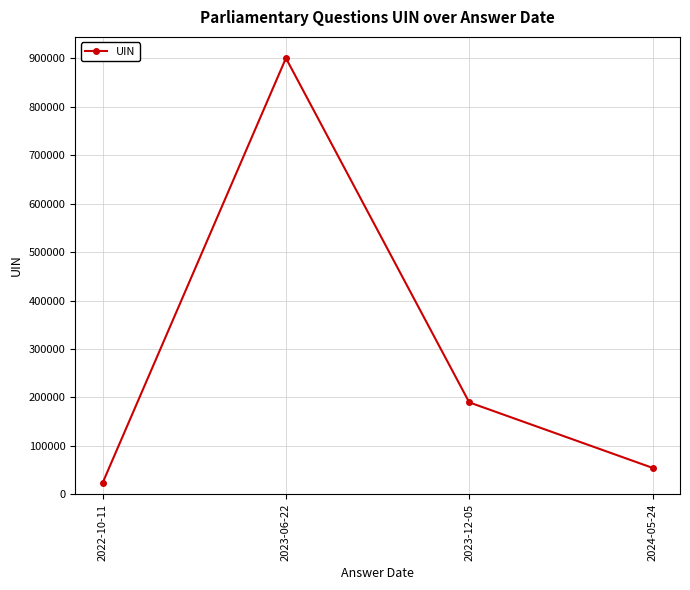

True or false: the data shows 20933 at 2024-05-24.

False